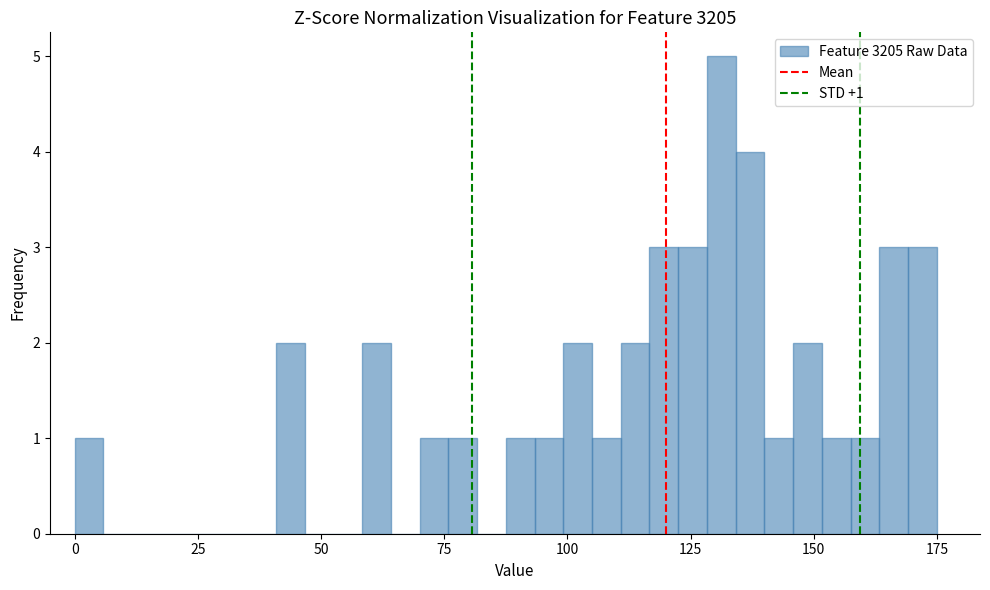

Around what value on the x-axis is the tallest bar? Give the approximate position of its centre, as read against the axis.

130